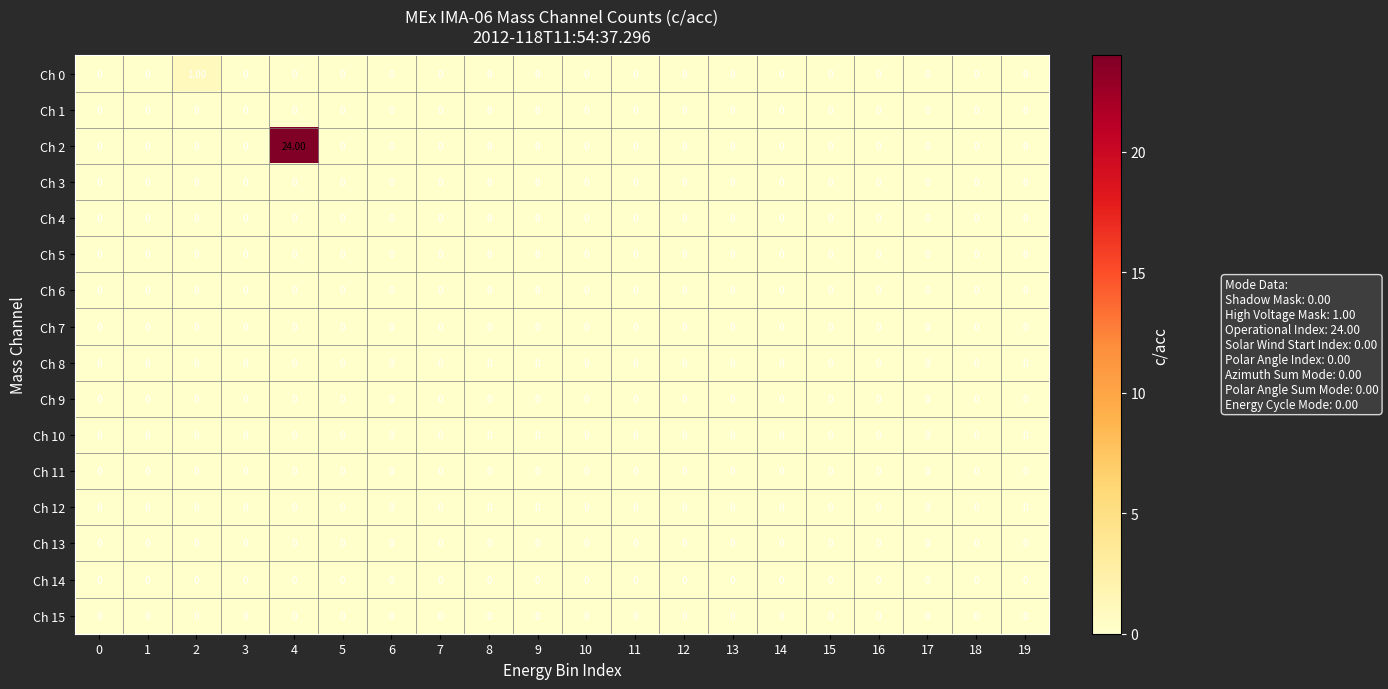

Which series has the widest spread of values?

Ch 2